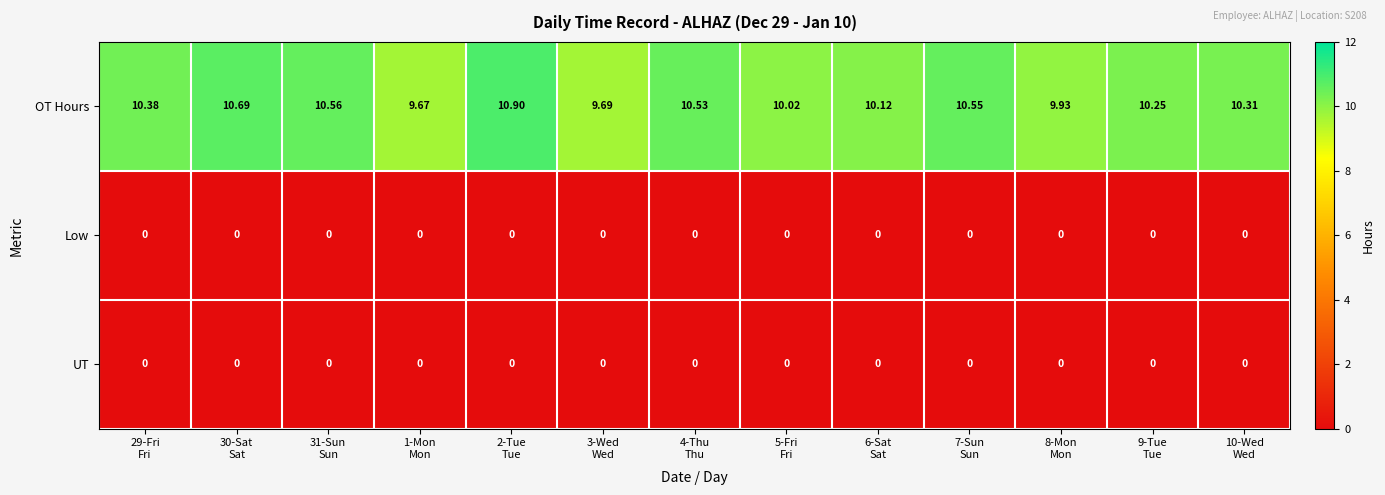

Which series has the widest spread of values?

OT Hours